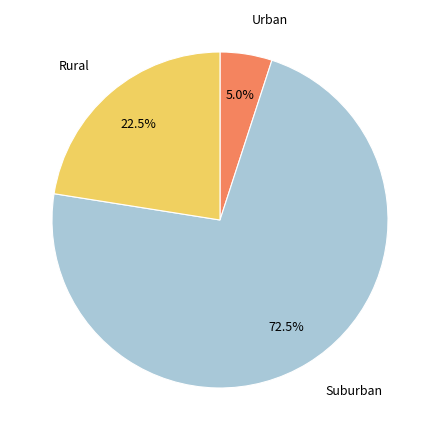

Count the number of slices in the pie.

3